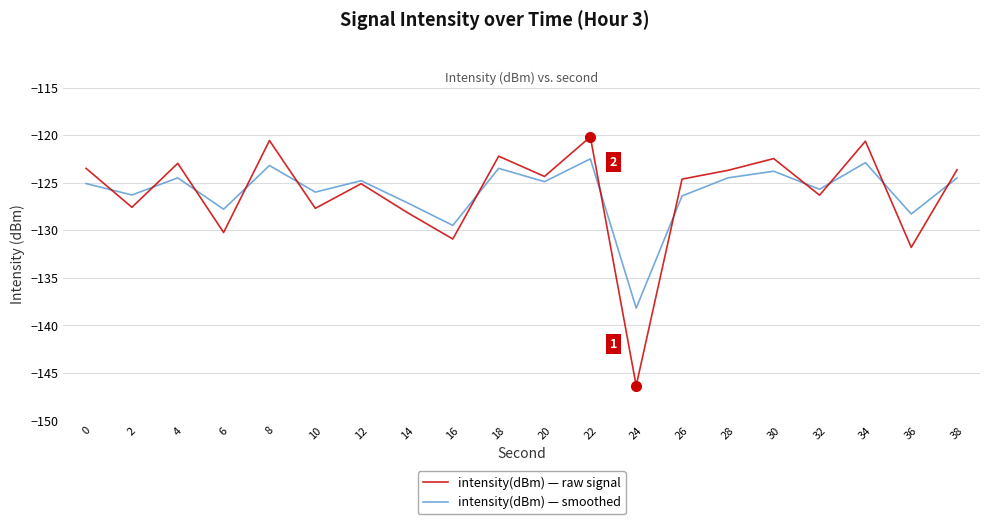

Is it true that intensity(dBm) — smoothed equals -177.0 at 22?

False